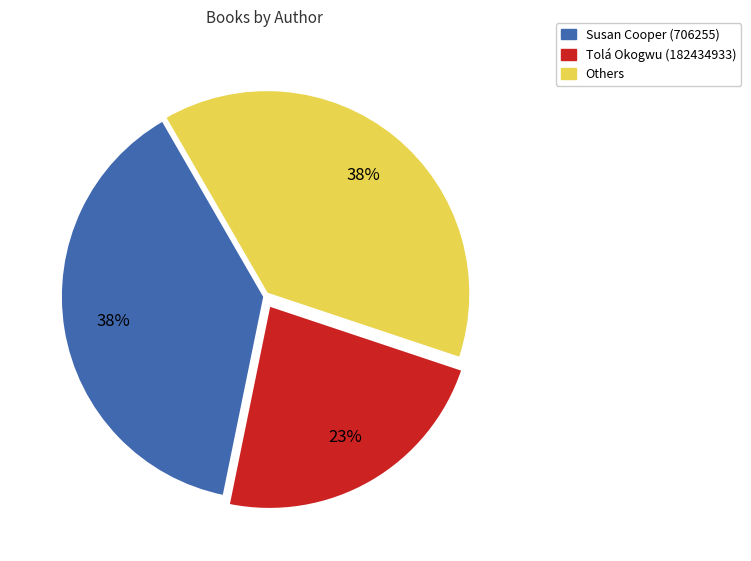

How many slices are in this pie chart?

3